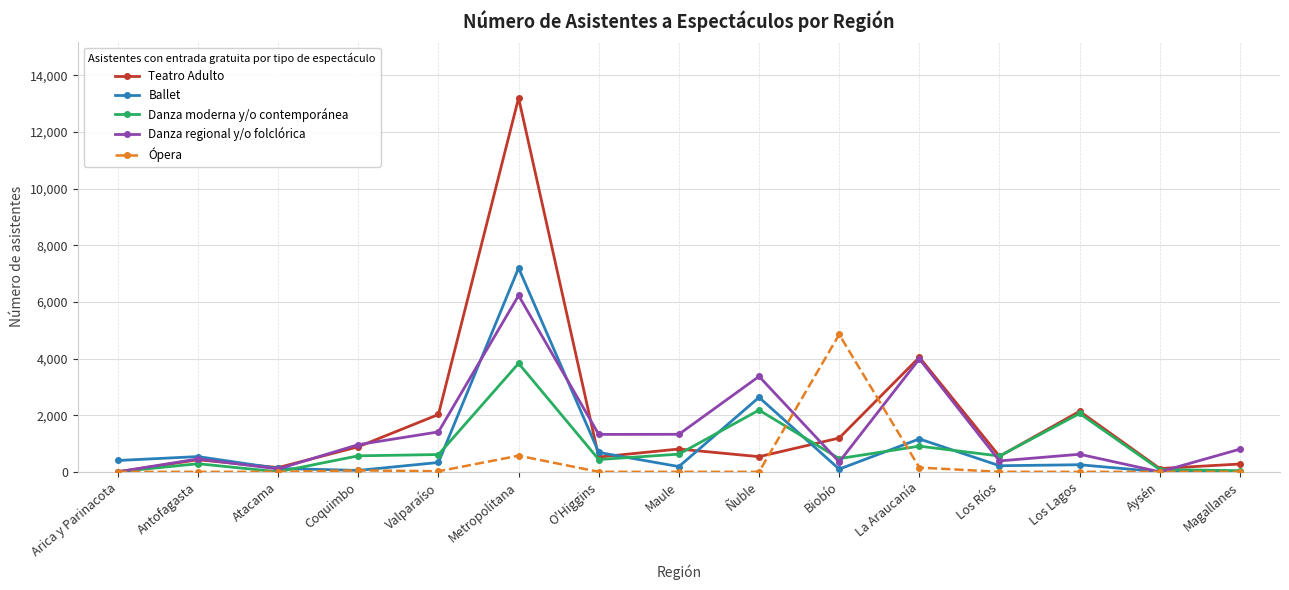

Rank the series by their maximum value, from lowest to highest.

Danza moderna y/o contemporánea, Ópera, Danza regional y/o folclórica, Ballet, Teatro Adulto